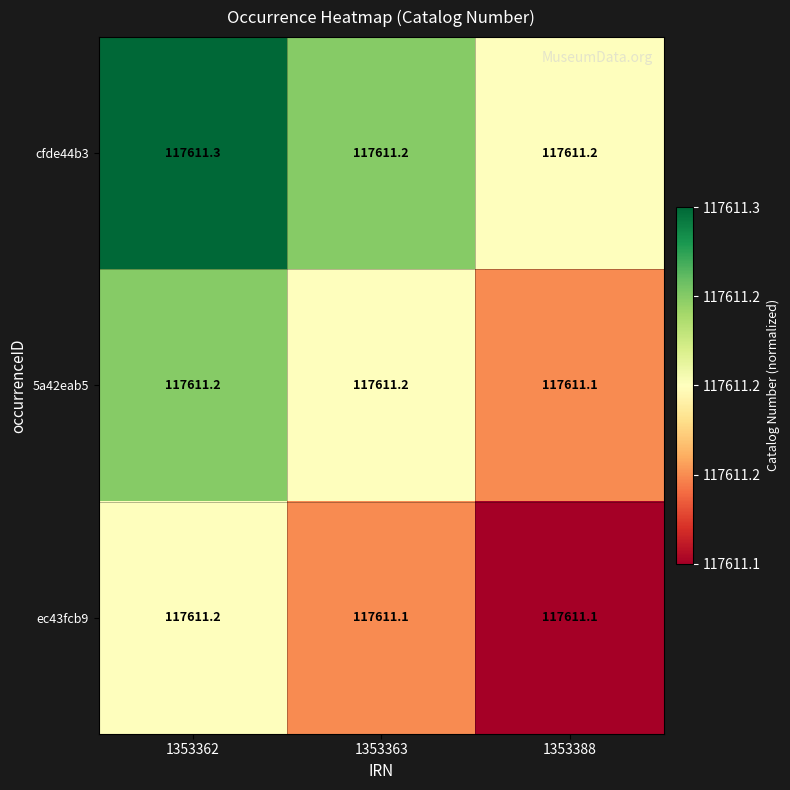

List the series in order of their overall mean, lowest first.

ec43fcb9, 5a42eab5, cfde44b3